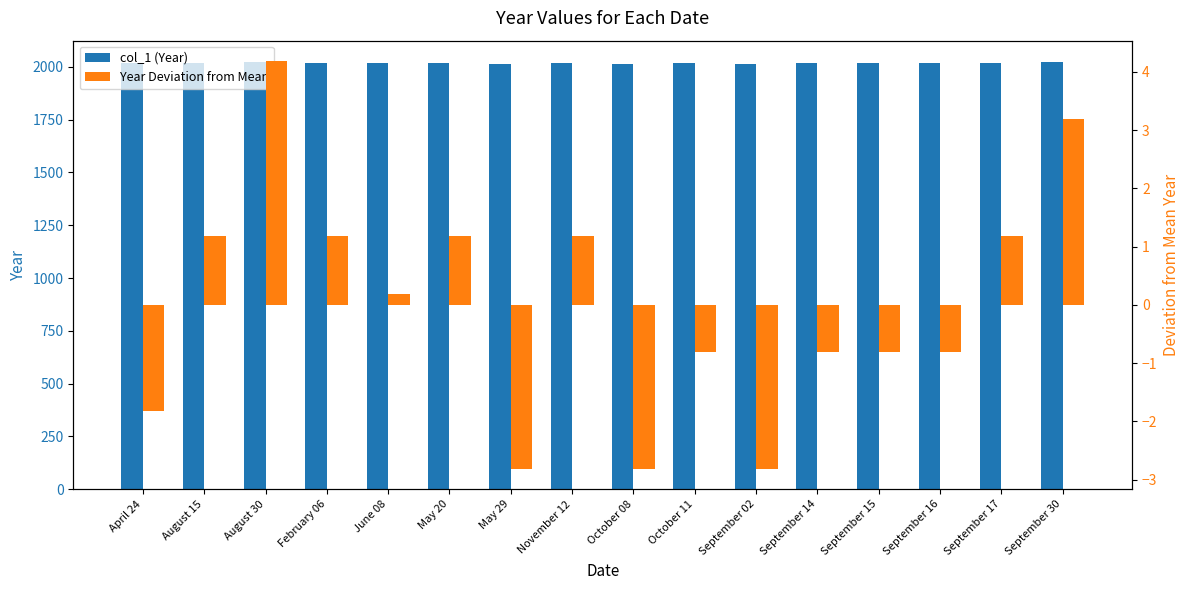

At which label does col_1 (Year) reach its peak?

August 30